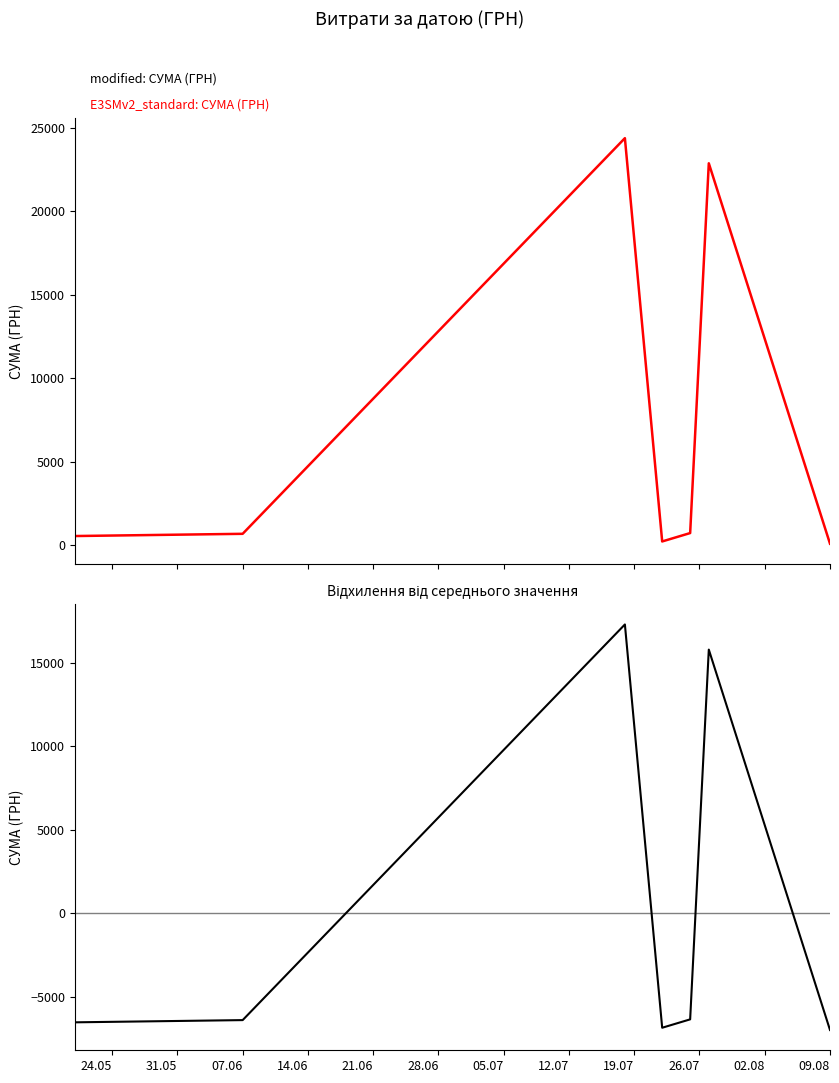

True or false: СУМА (ГРН) and Відхилення від середнього cross at least once.

False